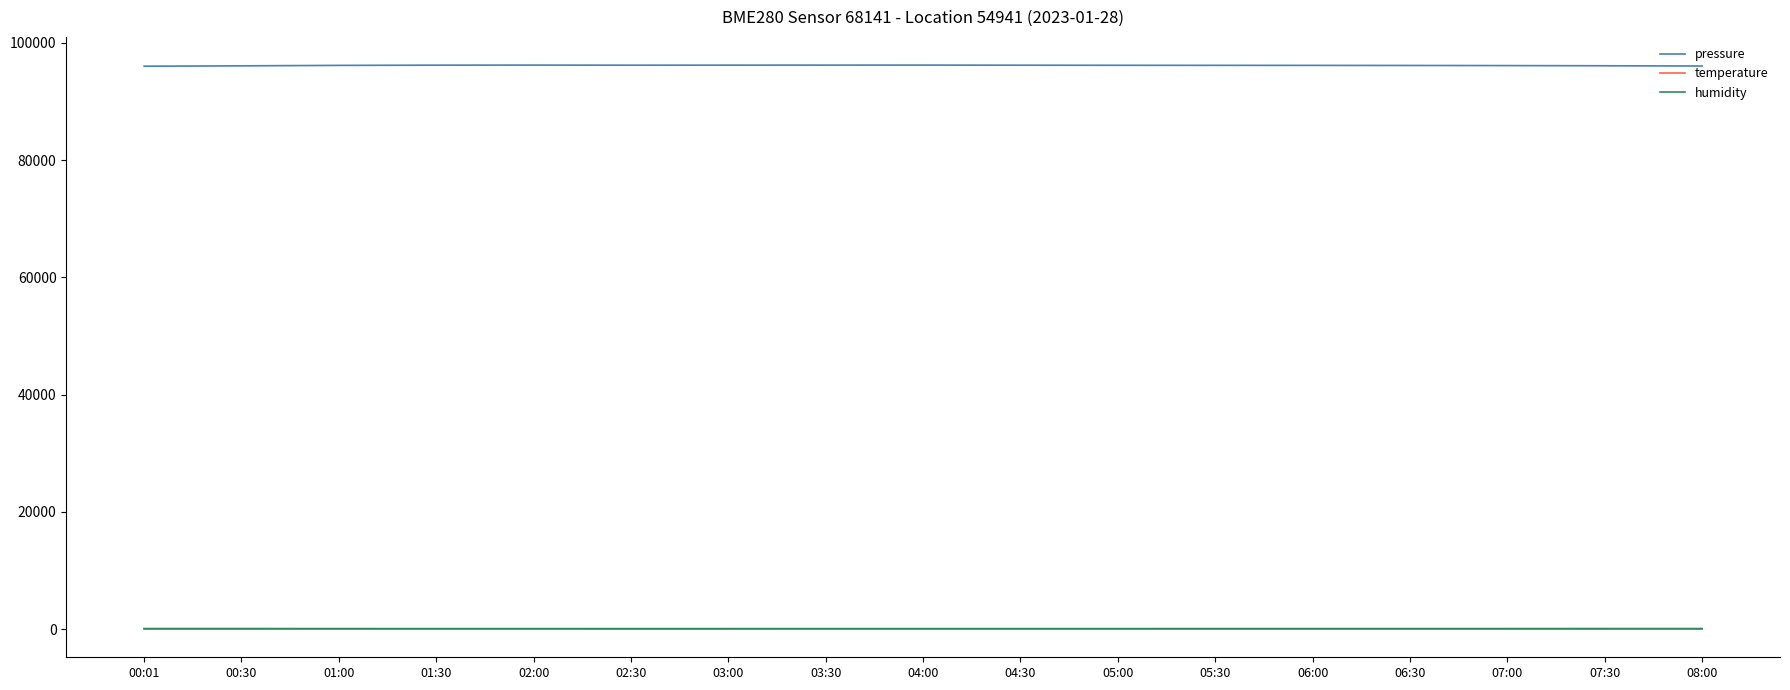

What is the greatest value displayed?

96224.3